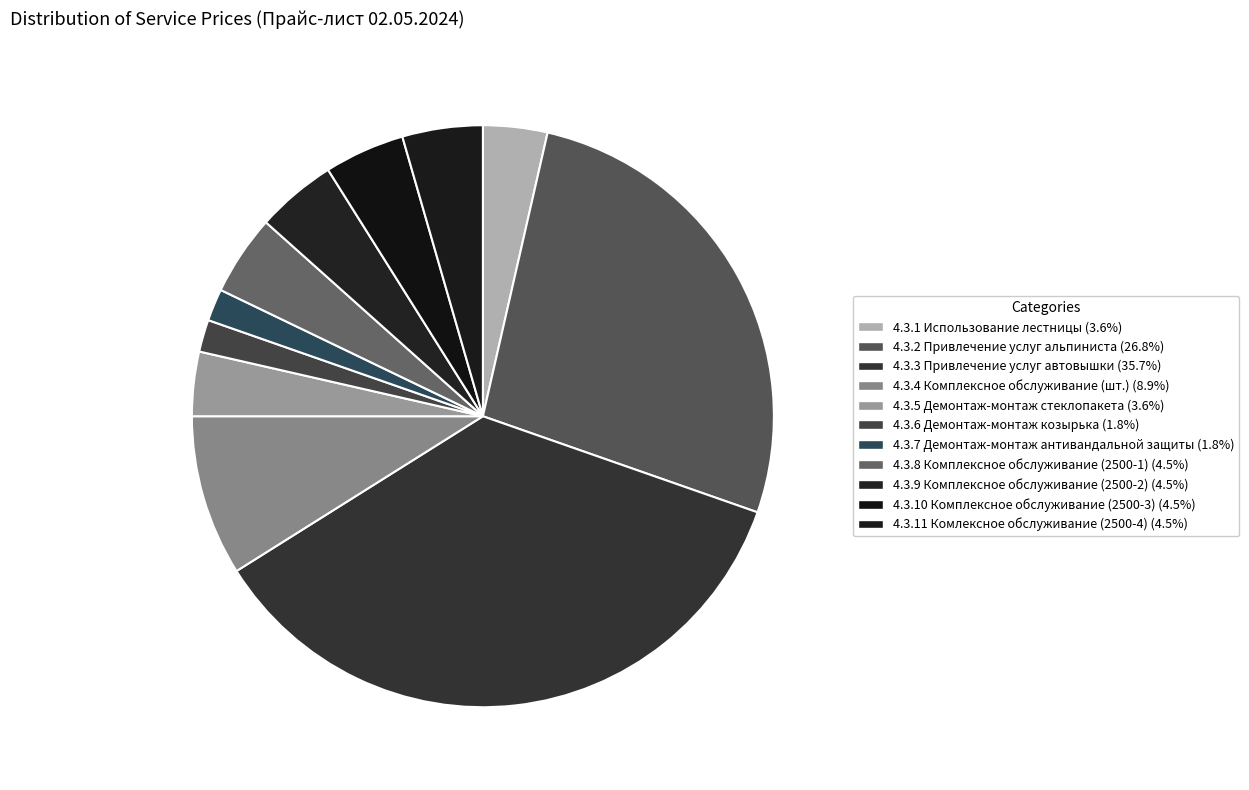

Between 4.3.4 Комплексное обслуживание (шт.) and 4.3.6 Демонтаж-монтаж козырька, which is larger?

4.3.4 Комплексное обслуживание (шт.)